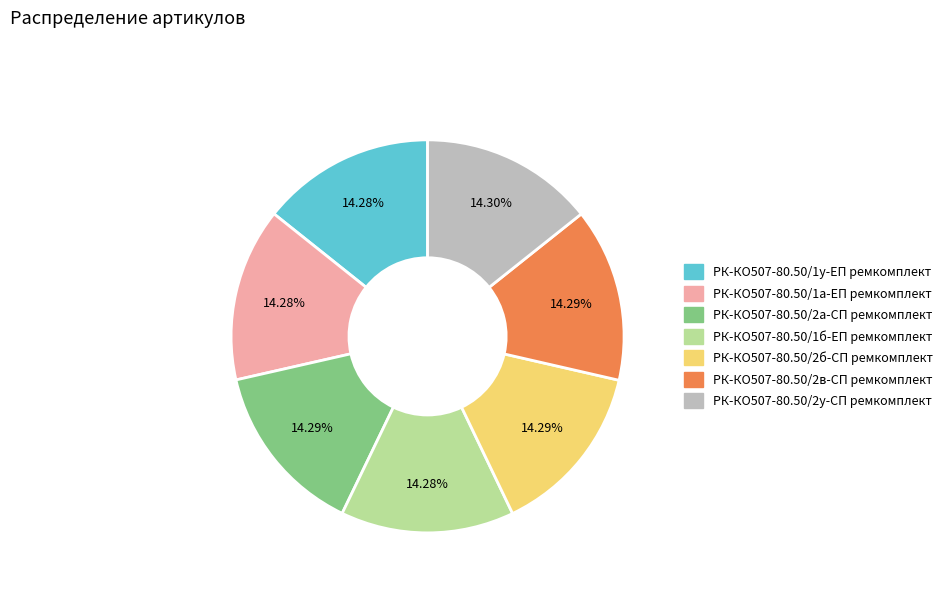

To the nearest percent, what portion does РК-КО507-80.50/1у-ЕП ремкомплект represent?

14%